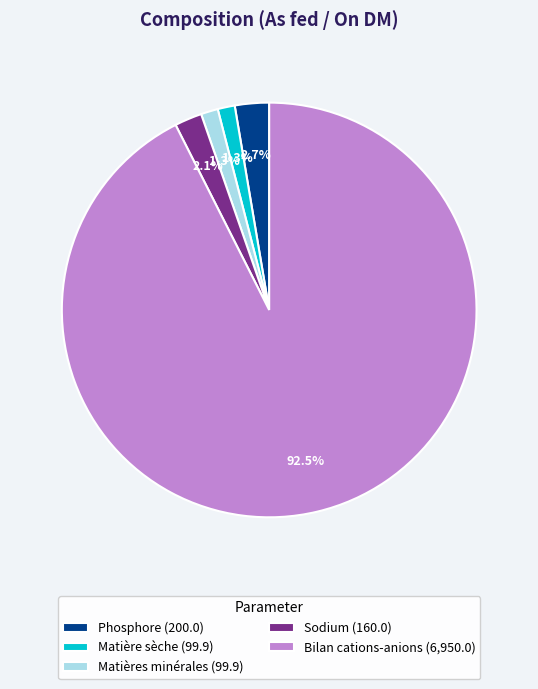

What percentage is the Matière sèche slice, to the nearest percent?

1%